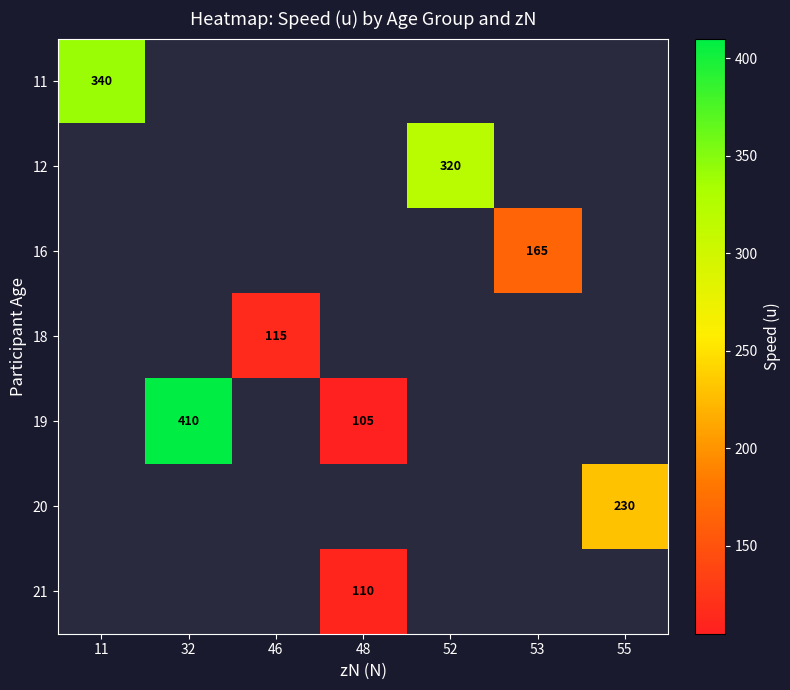

Is it true that 18 equals 66 at 46?

False